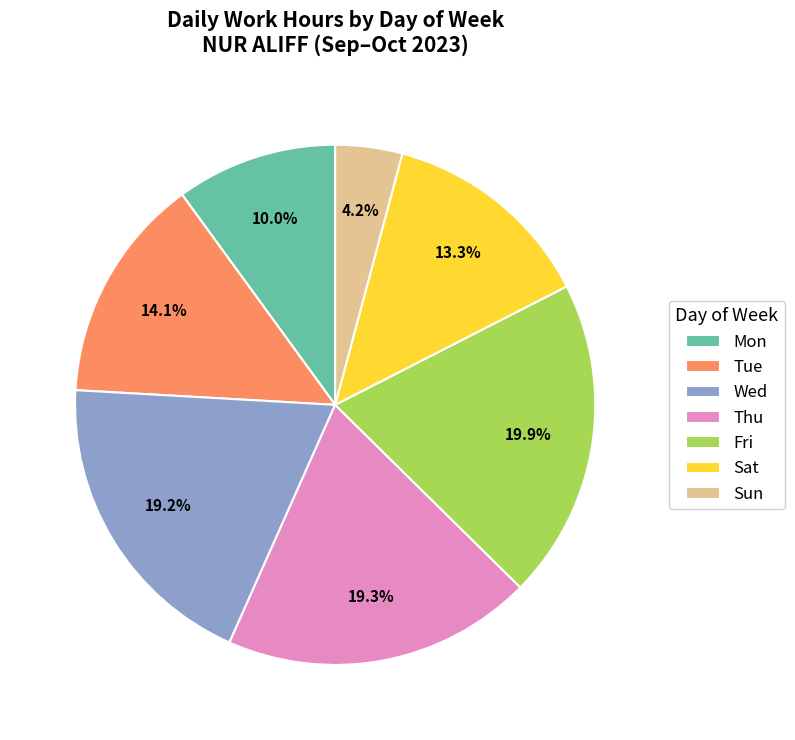

Is there a majority slice in this chart?

No